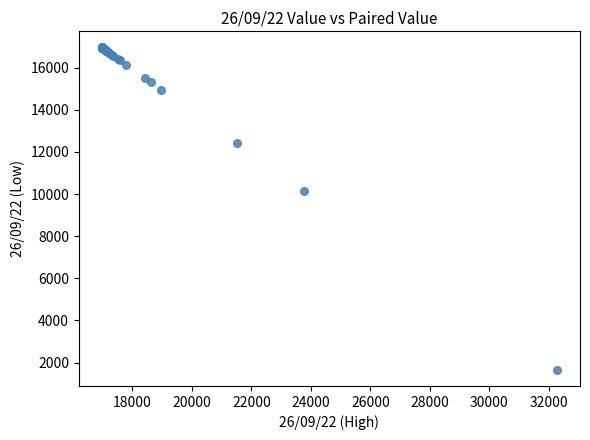

What Y value in the scatter plot is closest to 9308?

10159.8